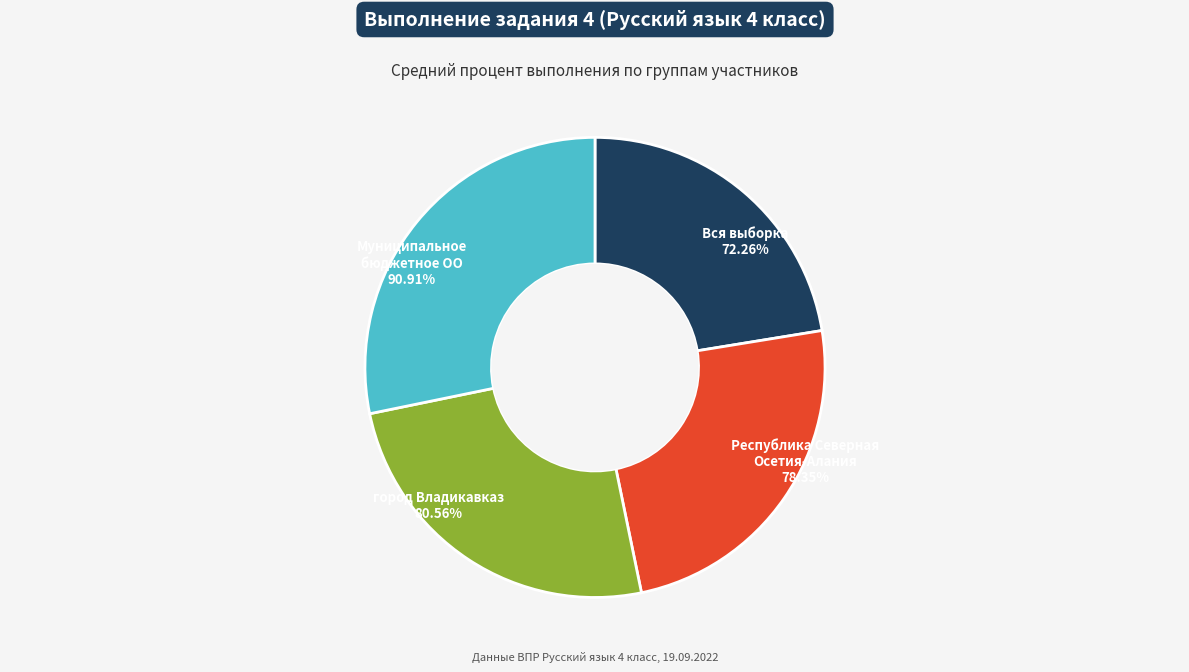

What is the largest slice in the pie chart?

Муниципальное бюджетное ОО
90.91%